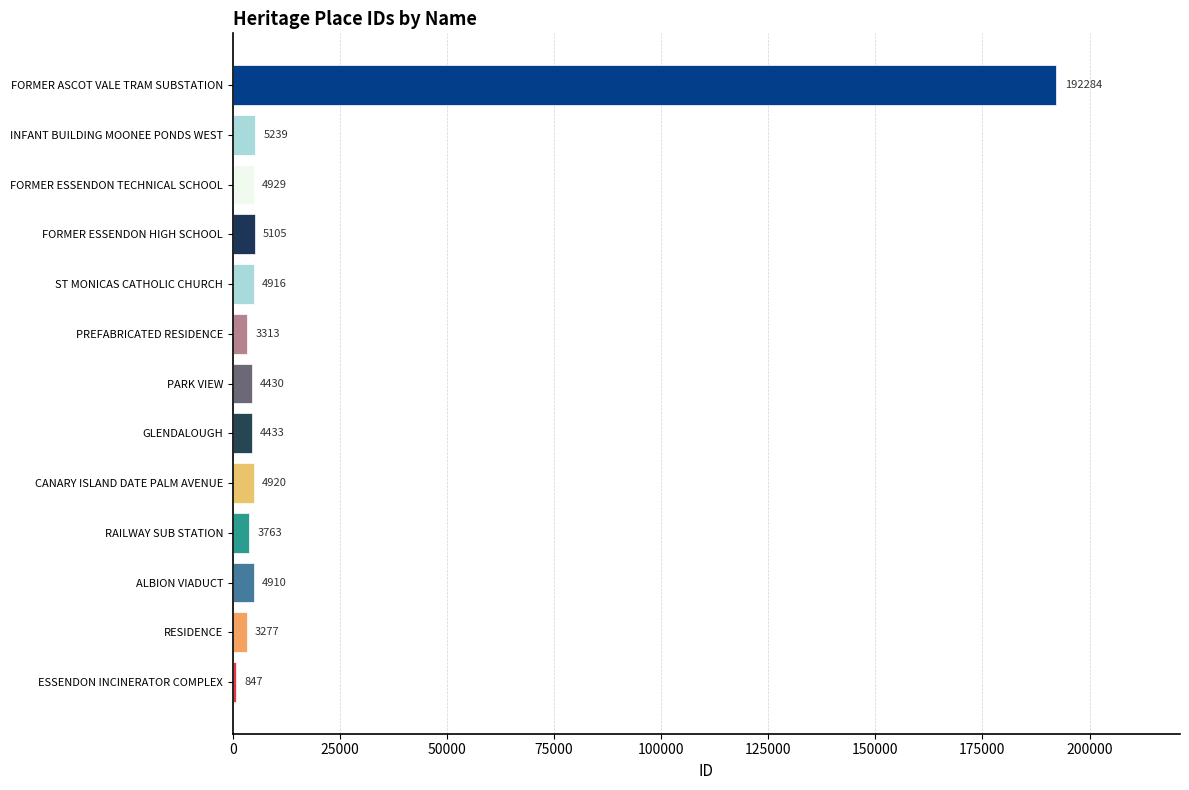

What is the maximum value shown in the chart?

192284